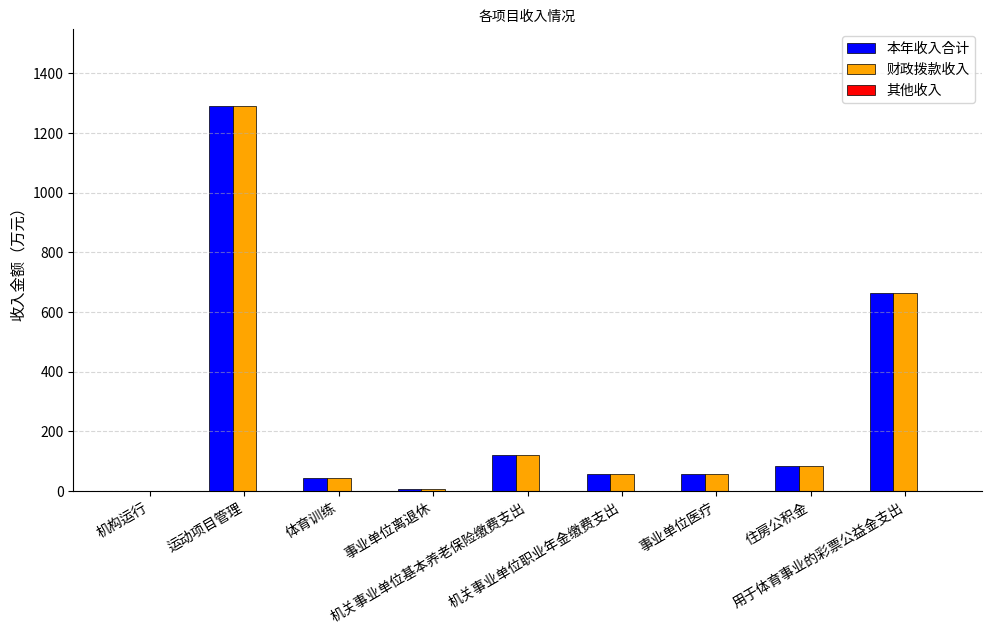

What is the greatest value displayed?

1289.7